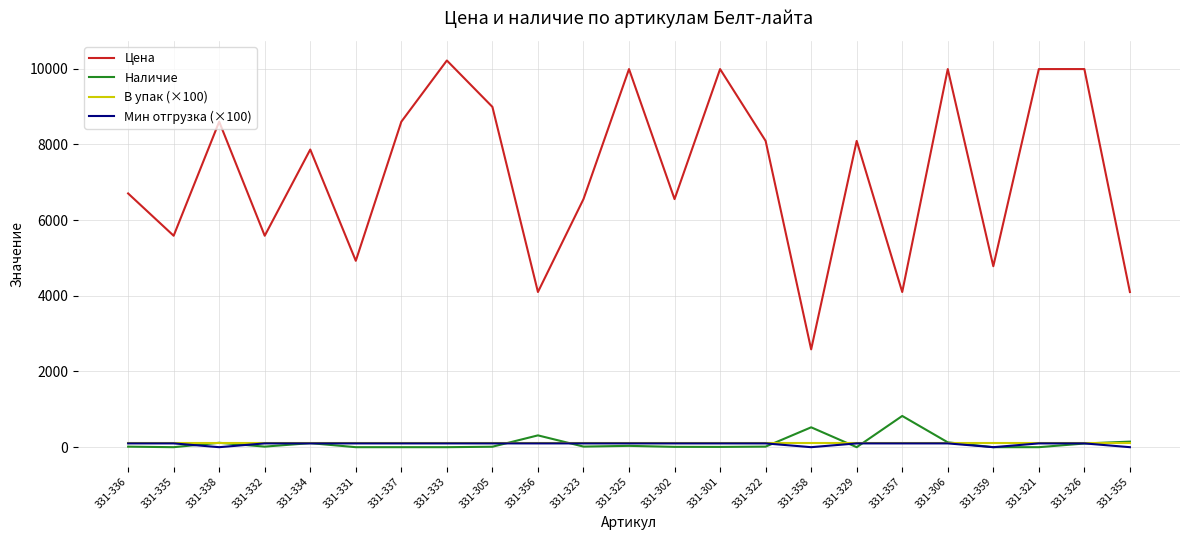

Which series has the largest total across all categories?

Цена